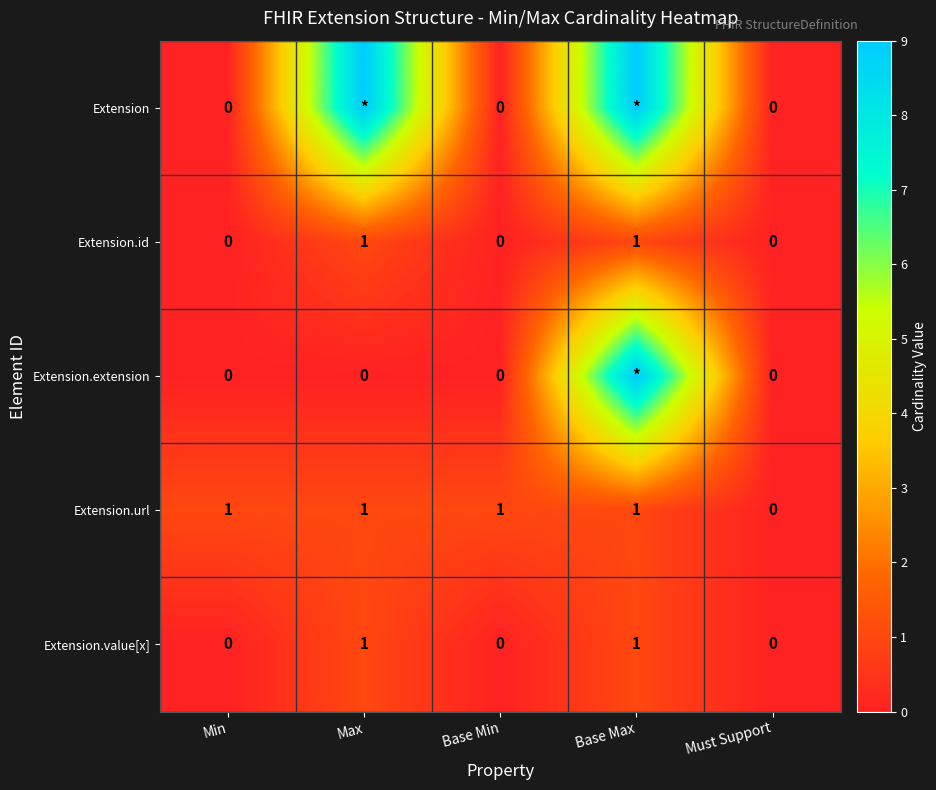

How many series are shown in this chart?

5